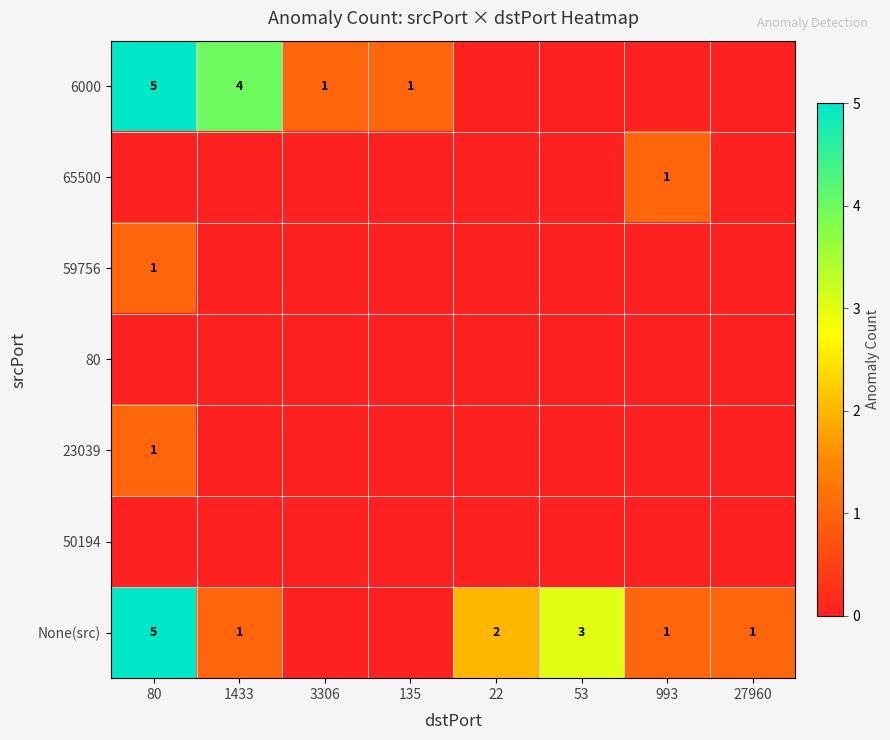

What is the difference between the None(src) values at 993 and 80?

4